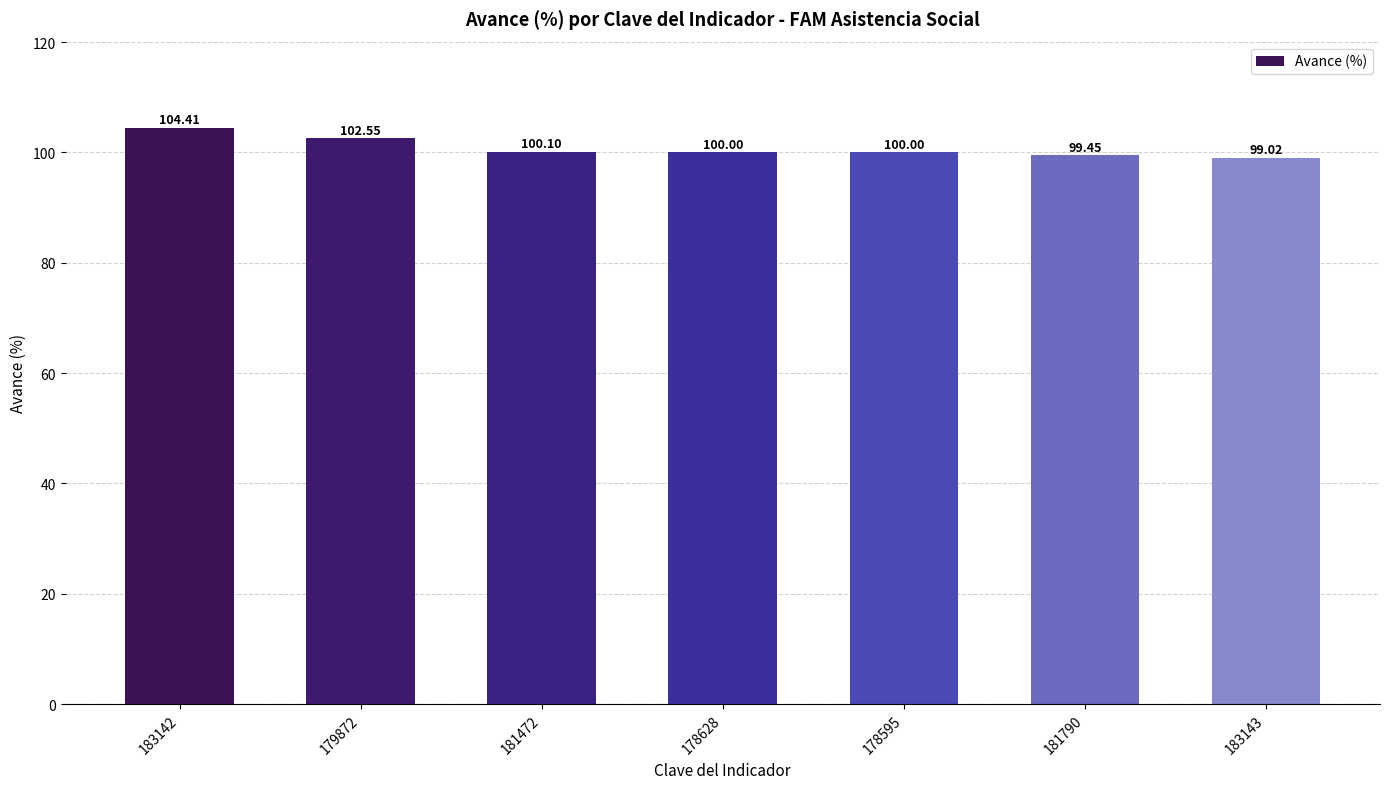

Approximately how many times larger is the value at 178595 compared to 181472?

1.0